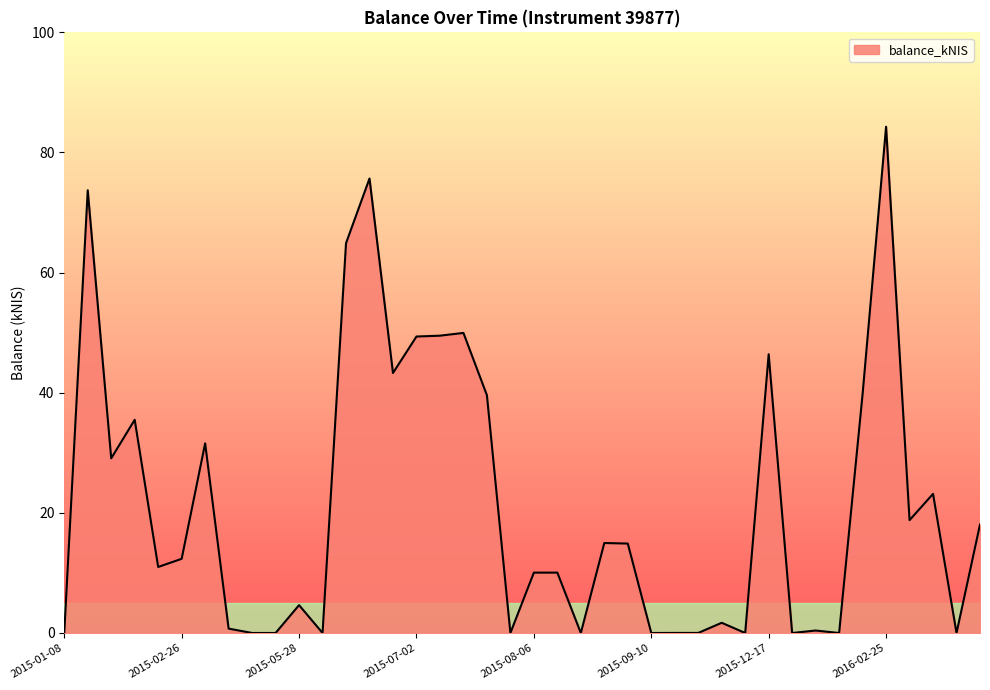

How many series are shown in this chart?

1